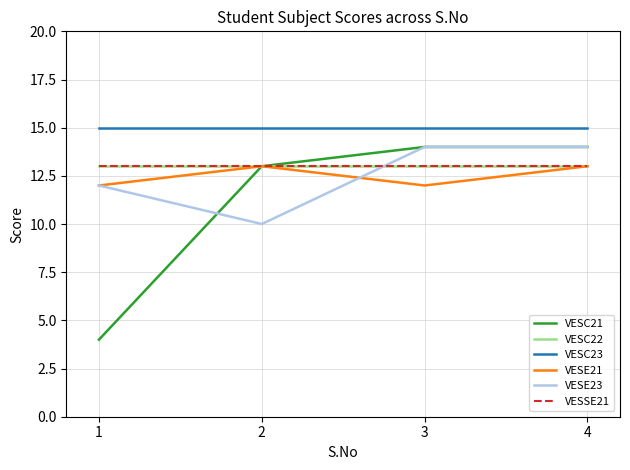

True or false: VESC21 and VESSE21 cross at least once.

False